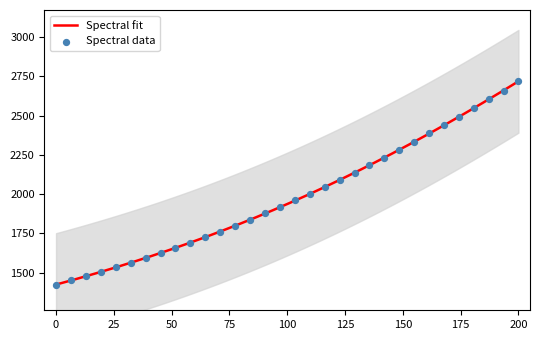

What is the highest value of the Spectral fit series?

2719.2